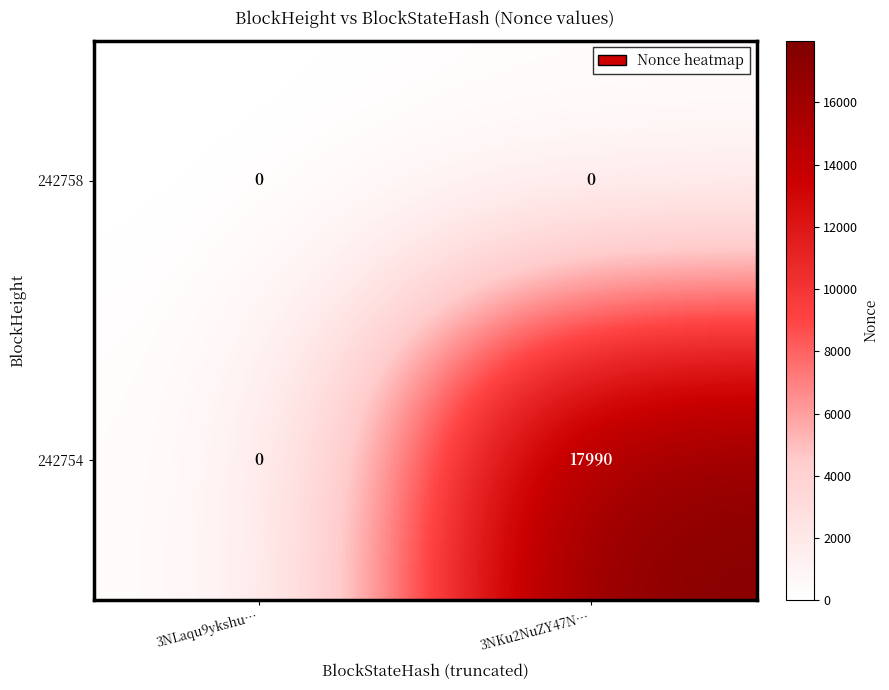

The value of 242758 at 3NLaqu9ykshu… is 0. True or false?

True